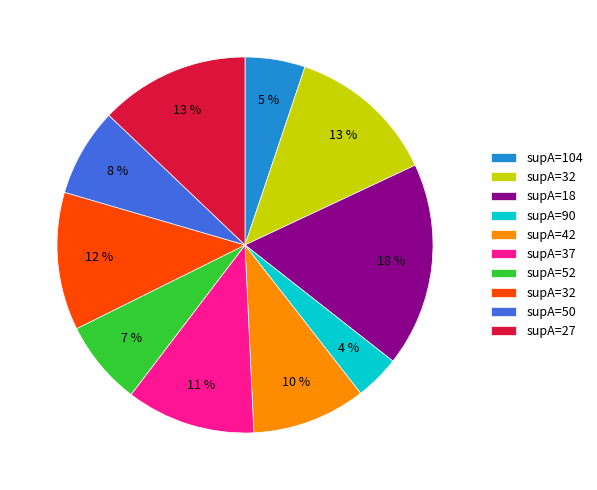

To the nearest percent, what is the difference between the largest and smallest slice percentages?

14%